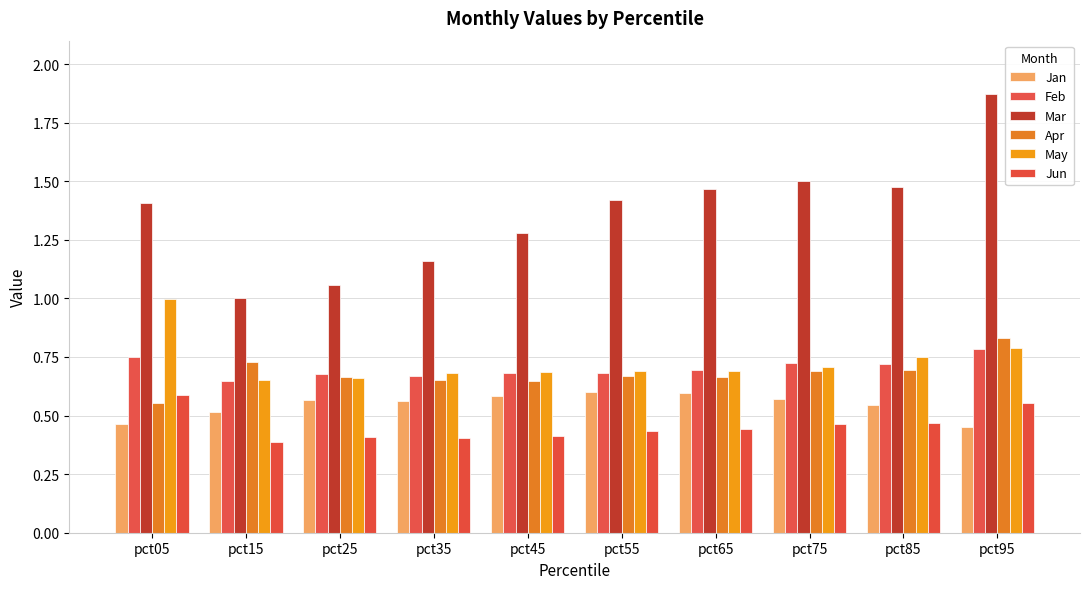

True or false: Mar has a value of 2.1 at pct75.

False